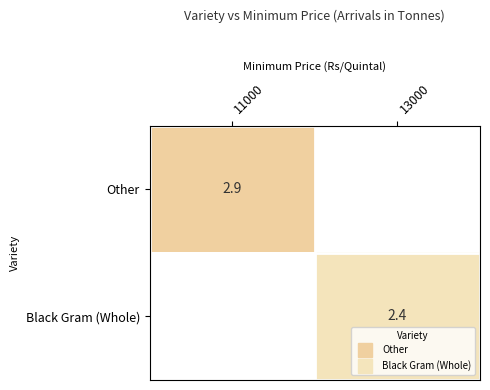

List the labels in order of Black Gram (Whole) value, smallest first.

11000, 13000